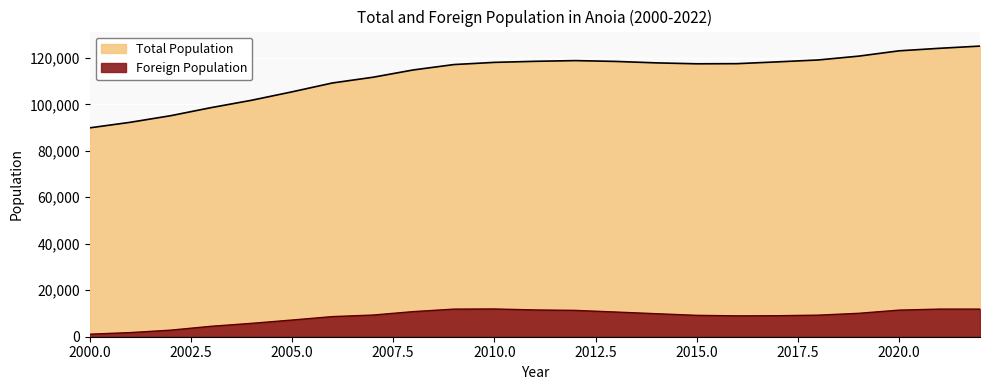

Where is Total Population nearest to the value 107470?

2006